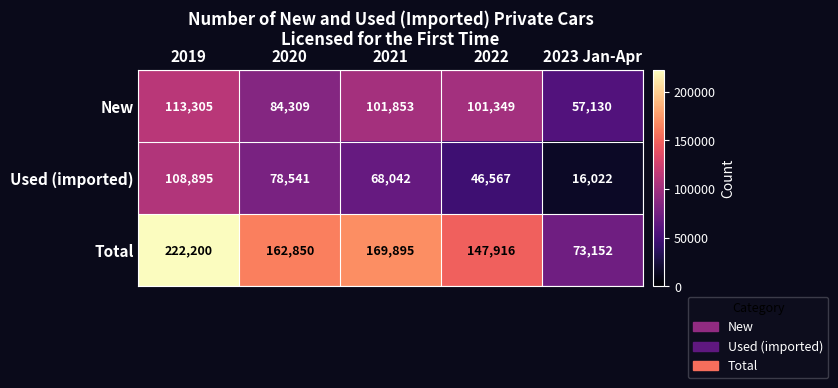

How many series are shown in this chart?

3